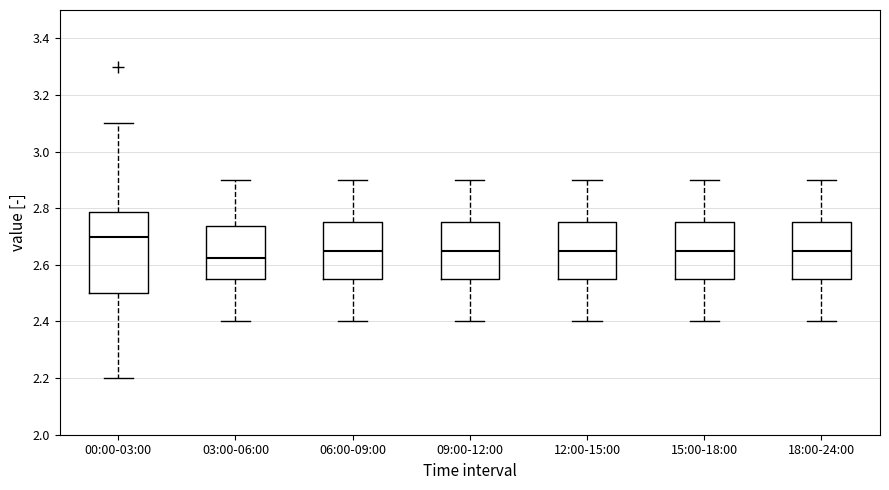

Where does the lower whisker of the box for 00:00-03:00 end on the y-axis? The values are not printed on the chart, so give them approximately, as read against the axis.

2.20